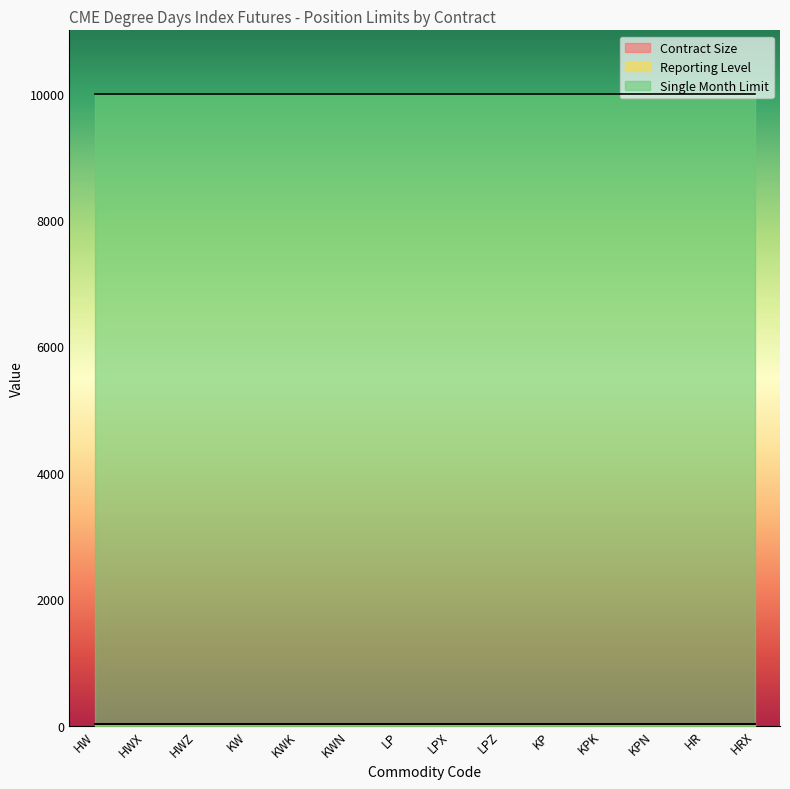

Which has a higher value, HRX or KWK?

HRX